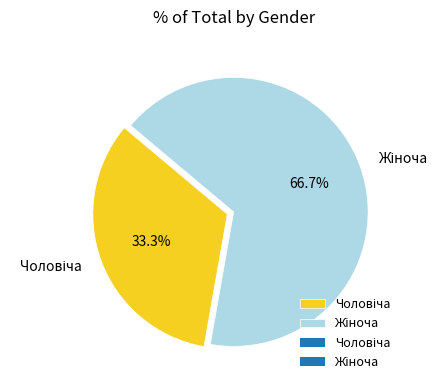

To the nearest percent, what is the difference between the largest and smallest slice percentages?

33%